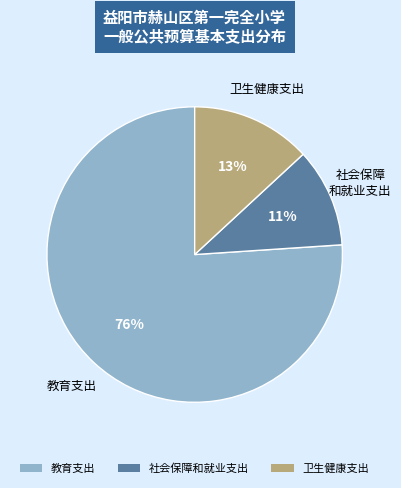

Is 教育支出 the majority of the pie?

Yes